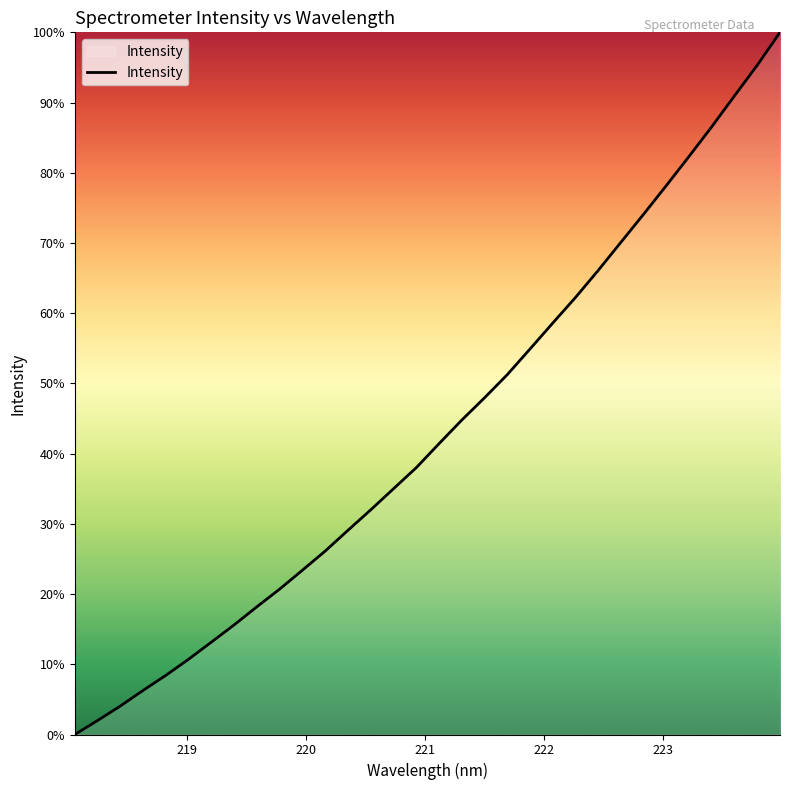

Does the chart have visible grid lines?

No